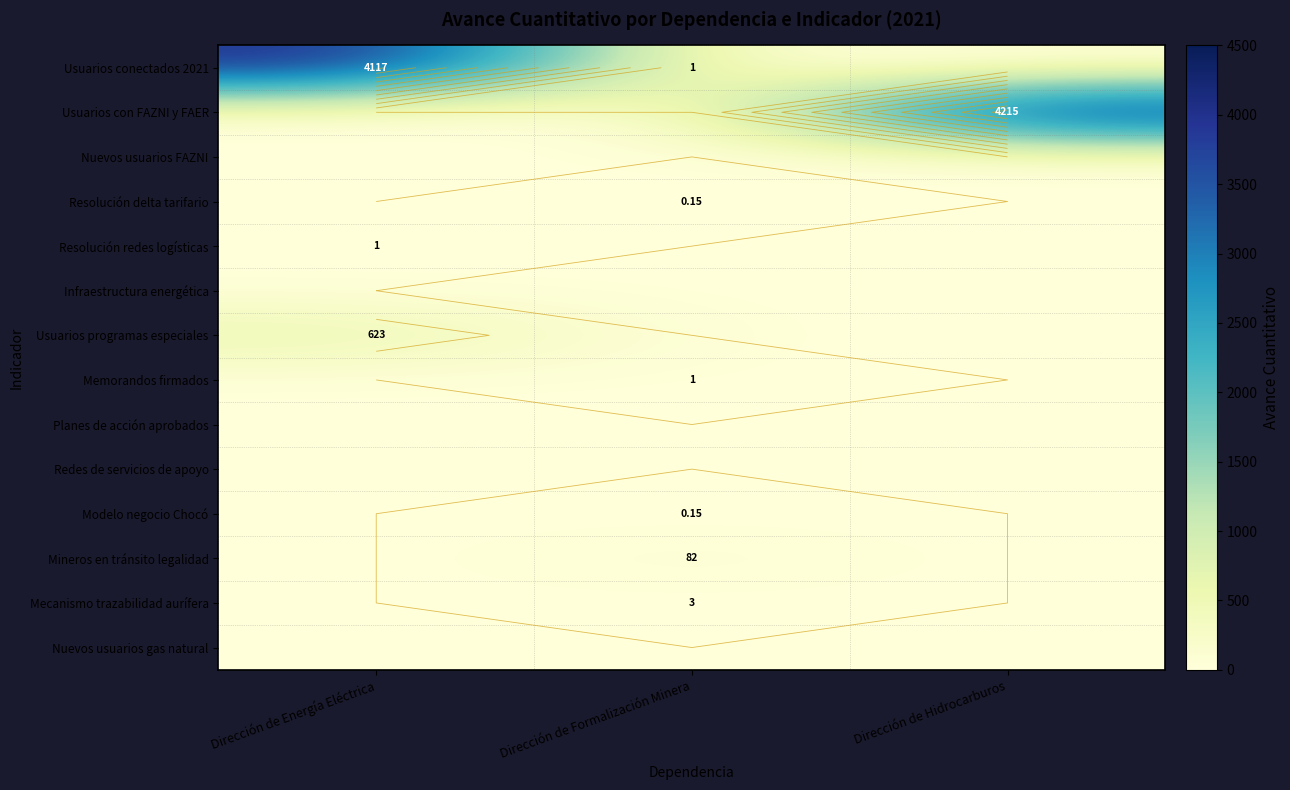

At Dirección de Formalización Minera, list the series in order from smallest to largest.

Usuarios con FAZNI y FAER, Nuevos usuarios FAZNI, Resolución redes logísticas, Infraestructura energética, Usuarios programas especiales, Planes de acción aprobados, Redes de servicios de apoyo, Nuevos usuarios gas natural, Resolución delta tarifario, Modelo negocio Chocó, Usuarios conectados 2021, Memorandos firmados, Mecanismo trazabilidad aurífera, Mineros en tránsito legalidad